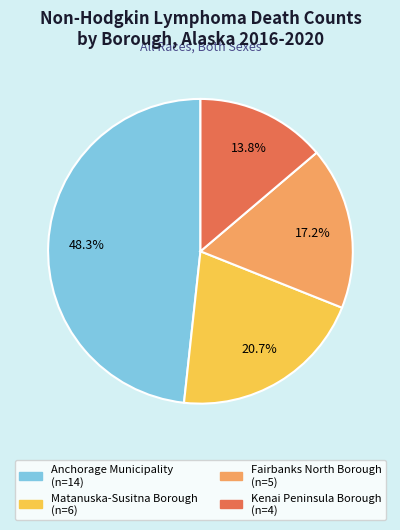

How many slices are in this pie chart?

4